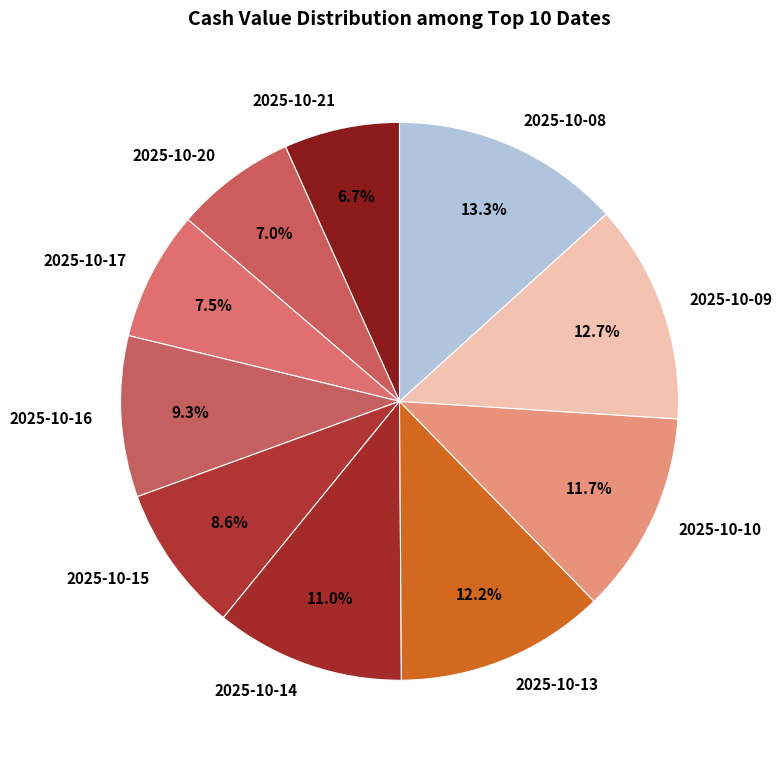

Which category has the biggest portion of the pie?

2025-10-08